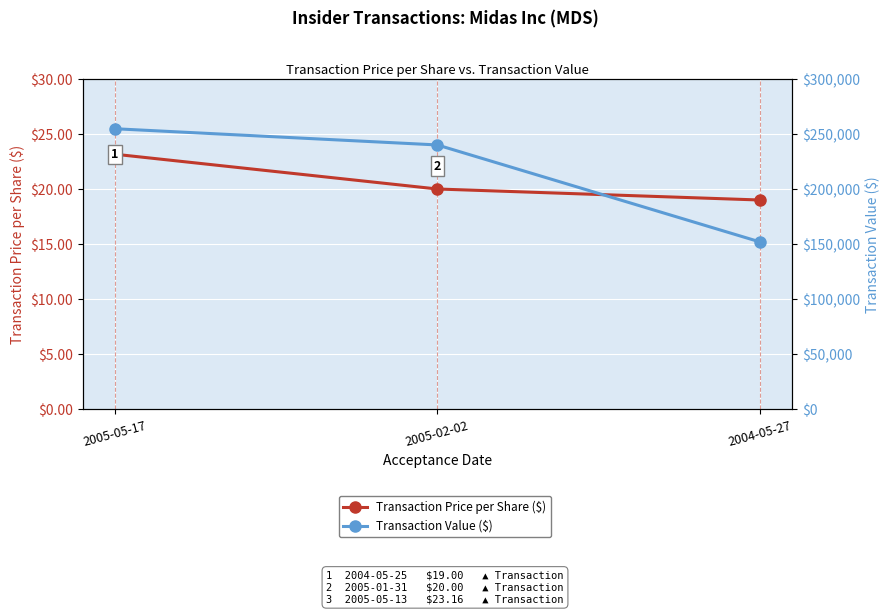

What is the difference between the highest and lowest values at 2005-02-02?

239980.0